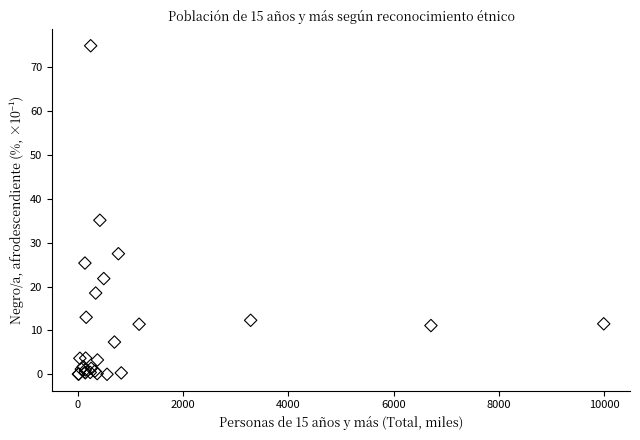

What Y value in the scatter plot is closest to 37?

35.1